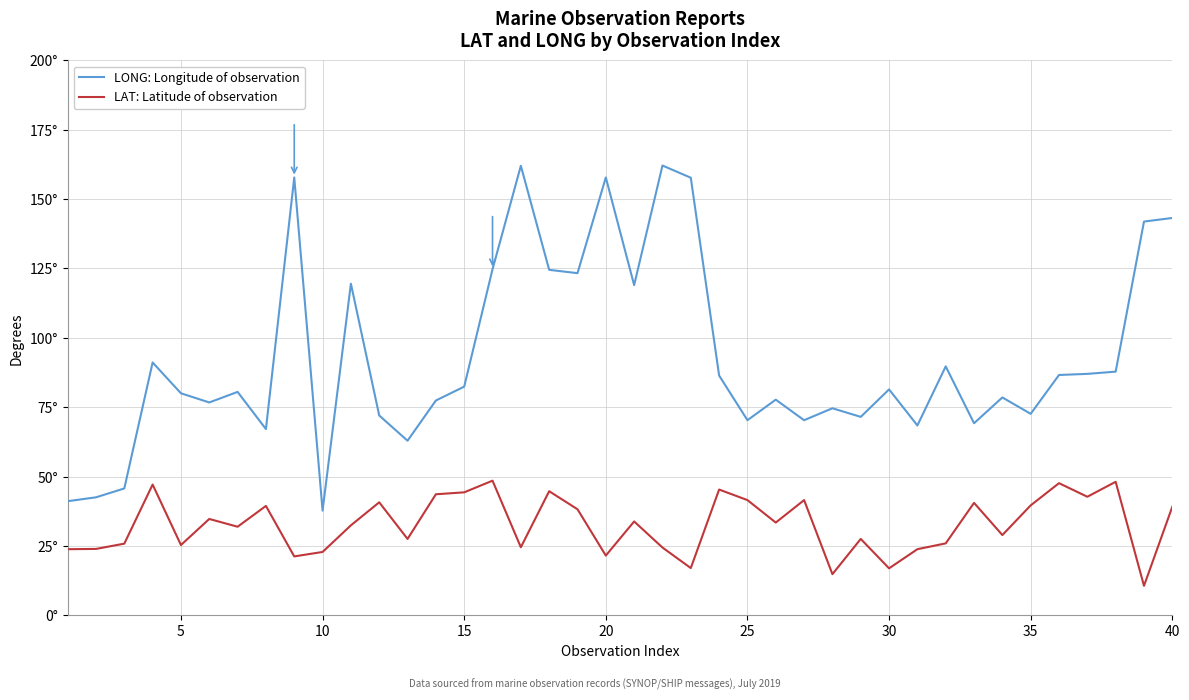

What are all the series names shown in the legend?

LONG: Longitude of observation, LAT: Latitude of observation